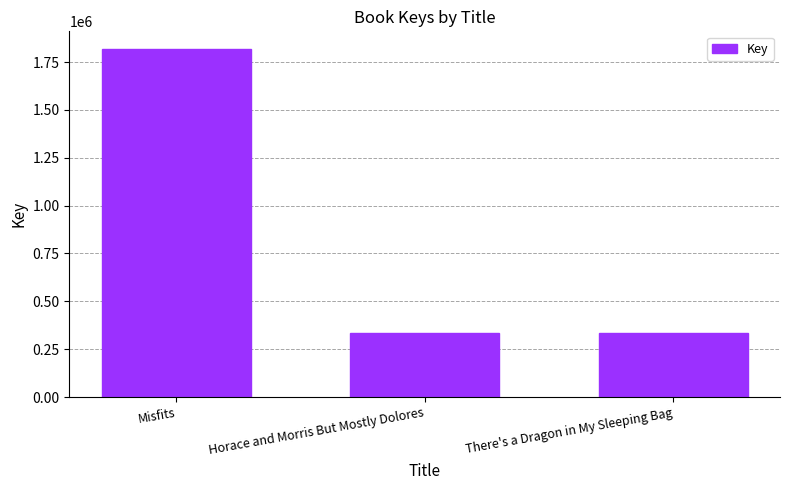

At which label does the data first exceed 332609?

Misfits